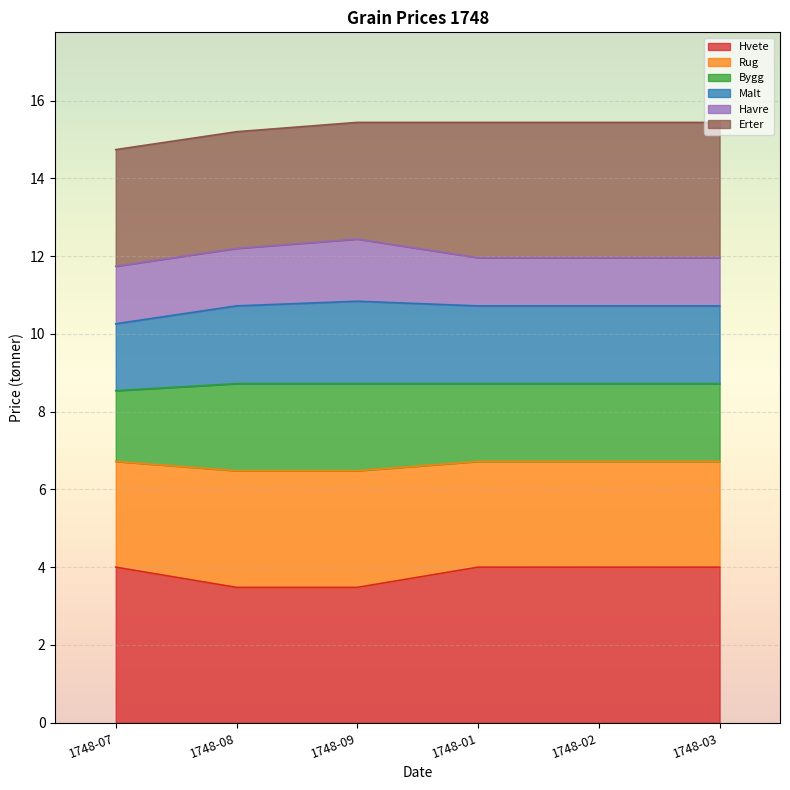

True or false: Hvete and Rug cross at least once.

False